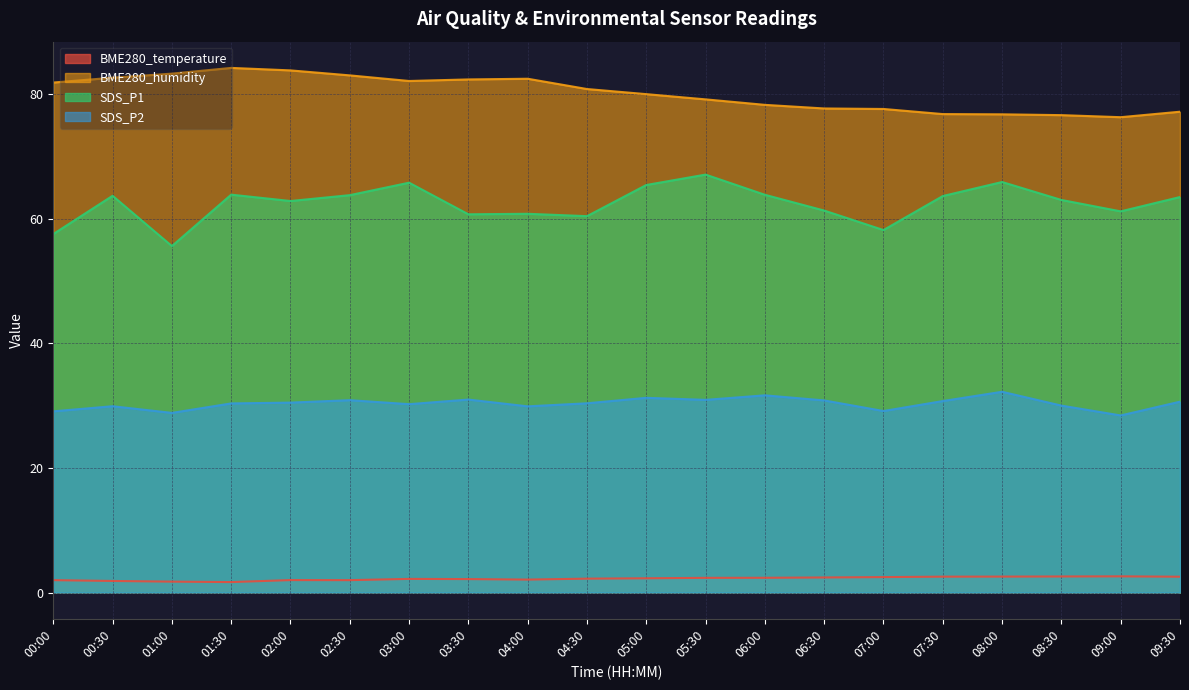

Reading right to left, list all the values displayed in this chart.

BME280_temperature: 09:30=2.5	09:00=2.6	08:30=2.6	08:00=2.6	07:30=2.5	07:00=2.5	06:30=2.4	06:00=2.4	05:30=2.4	05:00=2.3	04:30=2.2	04:00=2.1	03:30=2.2	03:00=2.2	02:30=2.0	02:00=2.0	01:30=1.7	01:00=1.8	00:30=1.9	00:00=2.0
BME280_humidity: 09:30=77.2	09:00=76.3	08:30=76.6	08:00=76.7	07:30=76.8	07:00=77.6	06:30=77.7	06:00=78.3	05:30=79.1	05:00=80.0	04:30=80.8	04:00=82.5	03:30=82.3	03:00=82.1	02:30=83.0	02:00=83.8	01:30=84.2	01:00=83.3	00:30=82.6	00:00=81.8
SDS_P1: 09:30=63.5	09:00=61.2	08:30=63.0	08:00=65.9	07:30=63.6	07:00=58.2	06:30=61.3	06:00=63.8	05:30=67.1	05:00=65.4	04:30=60.4	04:00=60.8	03:30=60.7	03:00=65.8	02:30=63.8	02:00=62.8	01:30=63.9	01:00=55.6	00:30=63.7	00:00=57.5
SDS_P2: 09:30=30.6	09:00=28.4	08:30=30.0	08:00=32.2	07:30=30.7	07:00=29.1	06:30=30.8	06:00=31.6	05:30=30.9	05:00=31.2	04:30=30.4	04:00=29.9	03:30=31.0	03:00=30.2	02:30=30.9	02:00=30.5	01:30=30.4	01:00=28.8	00:30=29.9	00:00=29.1